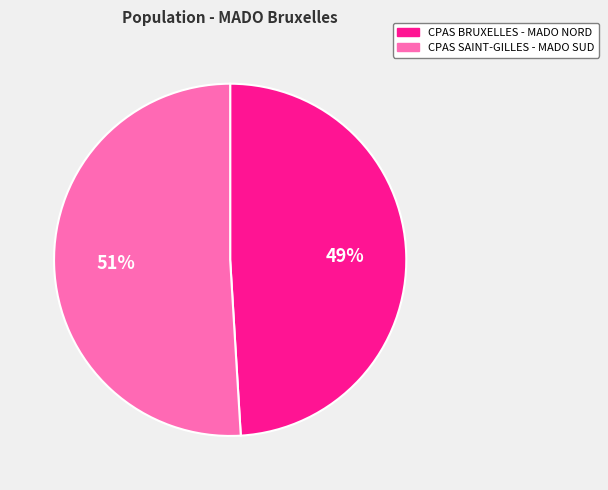

Combined, do CPAS SAINT-GILLES - MADO SUD and CPAS BRUXELLES - MADO NORD account for over 50%?

Yes